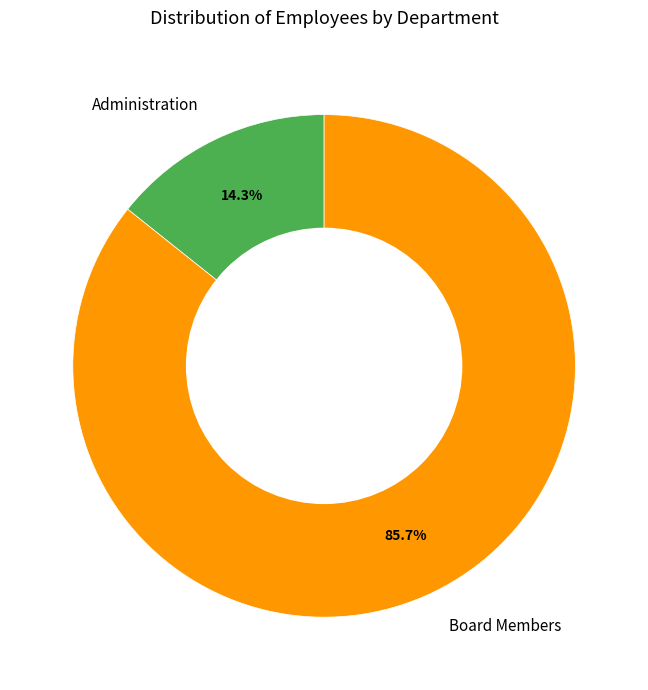

Rank the categories by value from lowest to highest.

Administration, Board Members